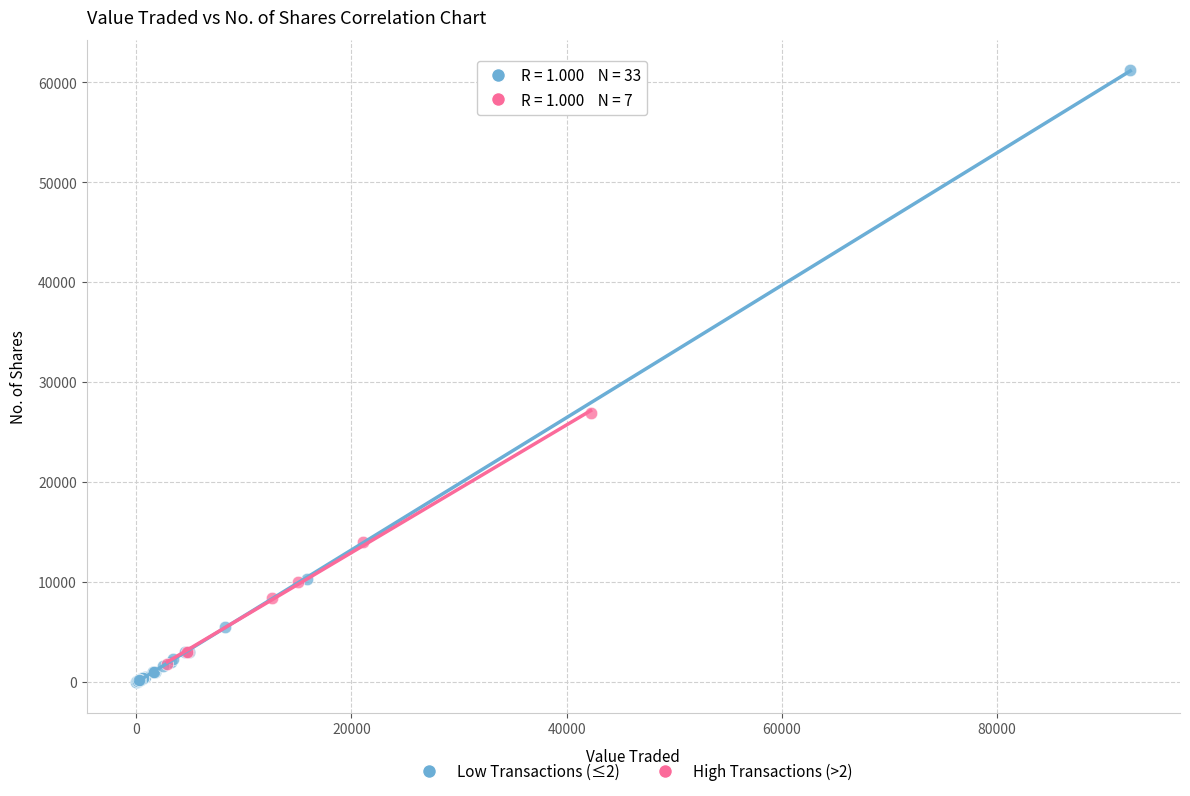

Which series has the widest spread of Y values?

Low Transactions (≤2)